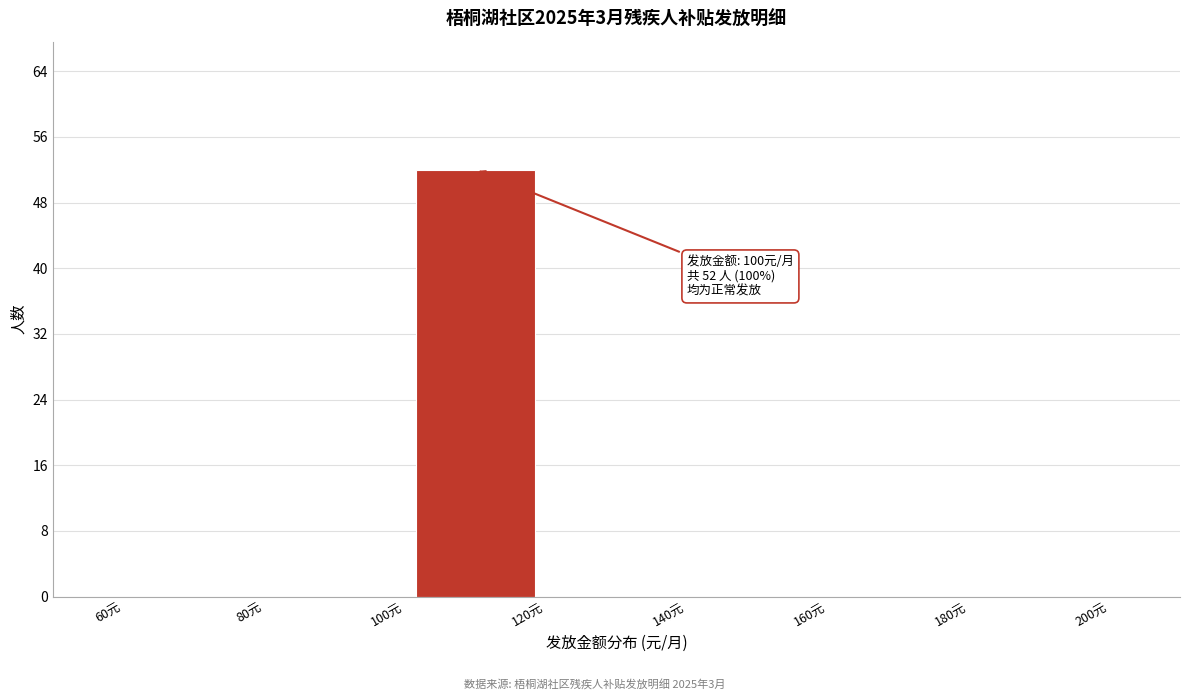

Which range on the x-axis has the tallest bar?

100 to 120